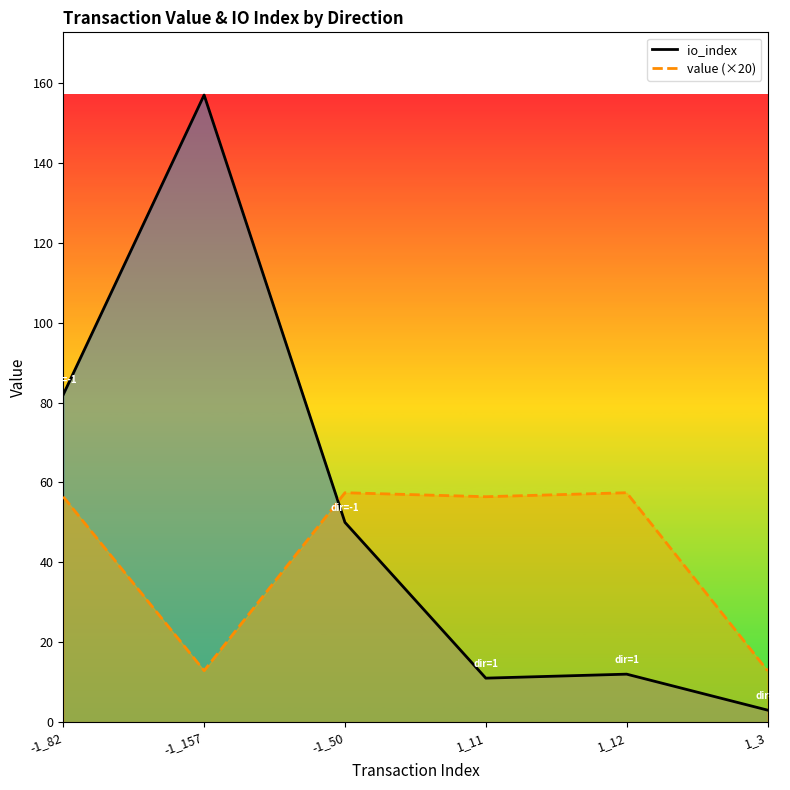

Is it true that value (×20) equals 26.5 at -1_50?

False